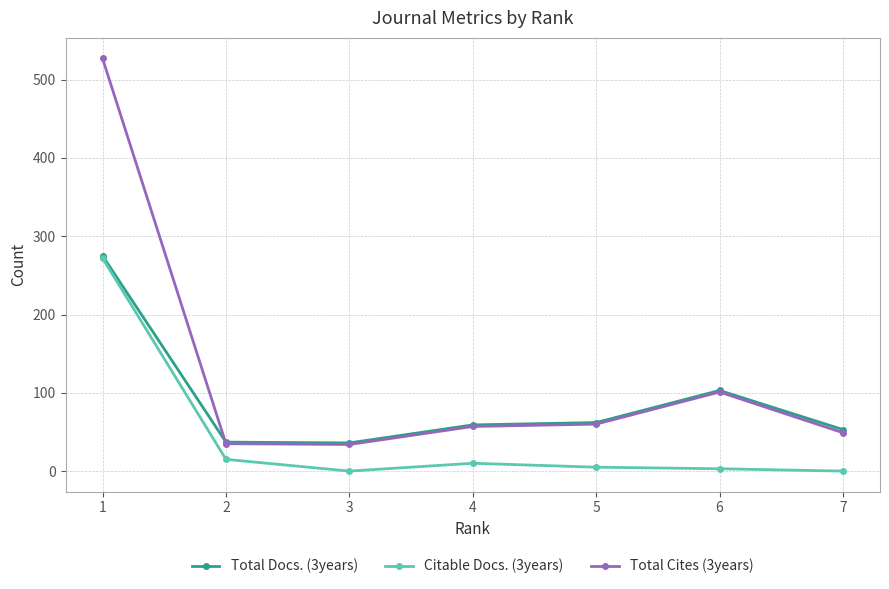

True or false: Total Cites (3years) and Citable Docs. (3years) cross at least once.

False